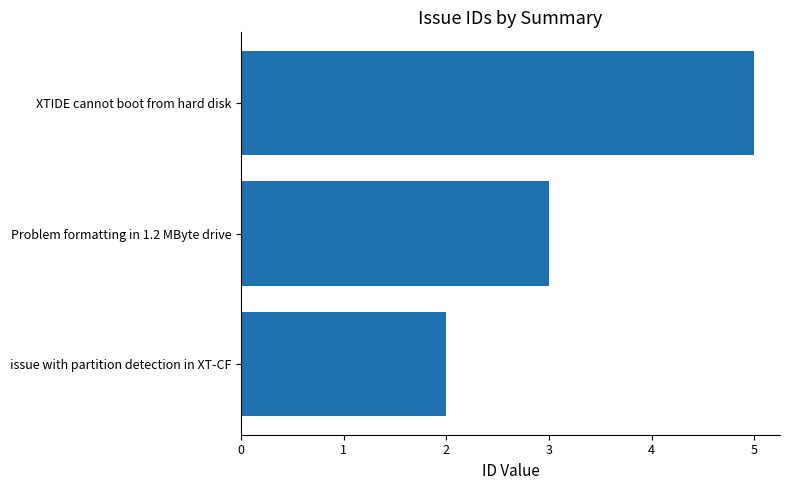

Read the value at XTIDE cannot boot from hard disk.

5